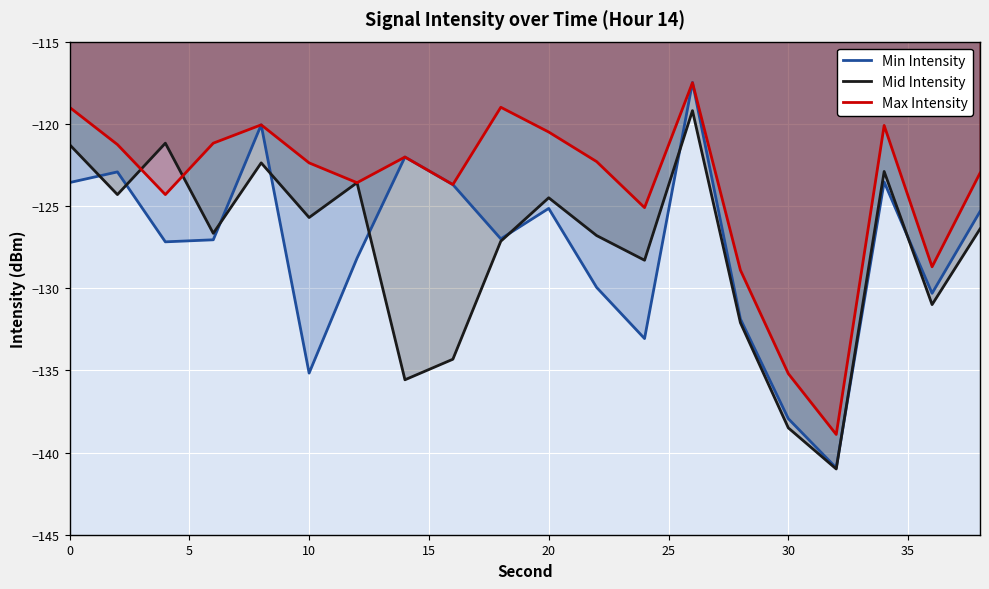

Is it true that Max Intensity equals -135.2 at 30?

True